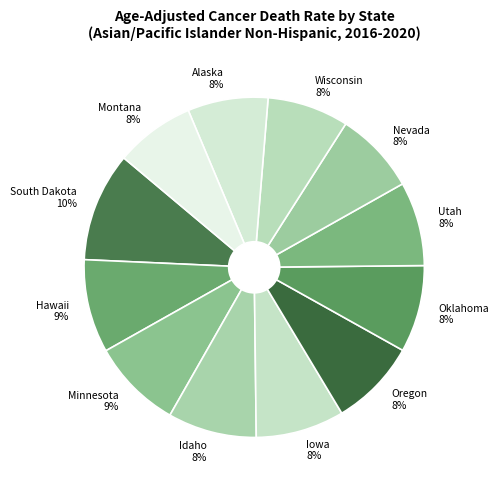

To the nearest percent, what is the difference between the Hawaii and Wisconsin slice percentages?

1%